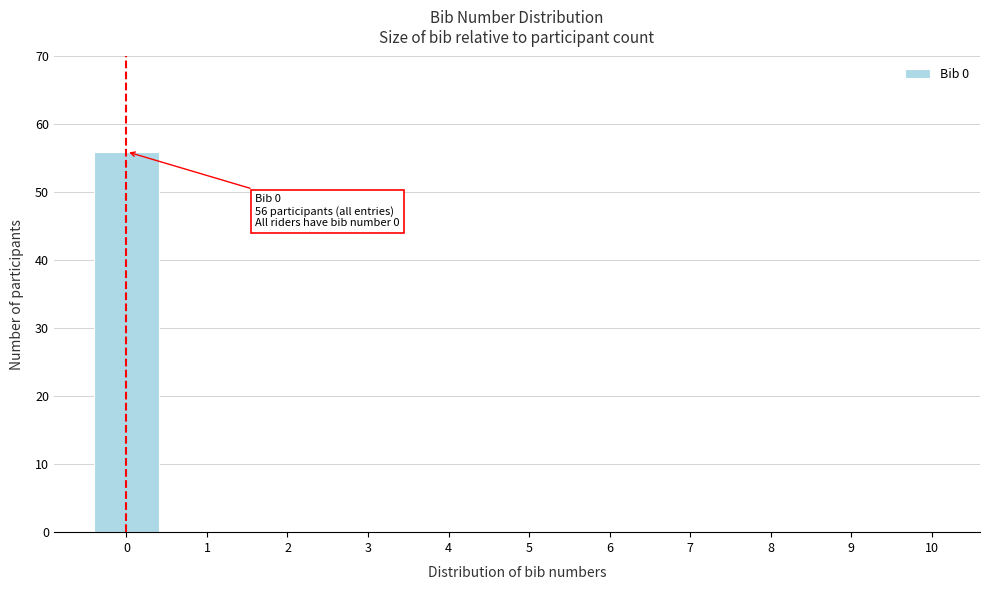

Reading right to left, list all the values displayed in this chart.

10=0	9=0	8=0	7=0	6=0	5=0	4=0	3=0	2=0	1=0	0=56